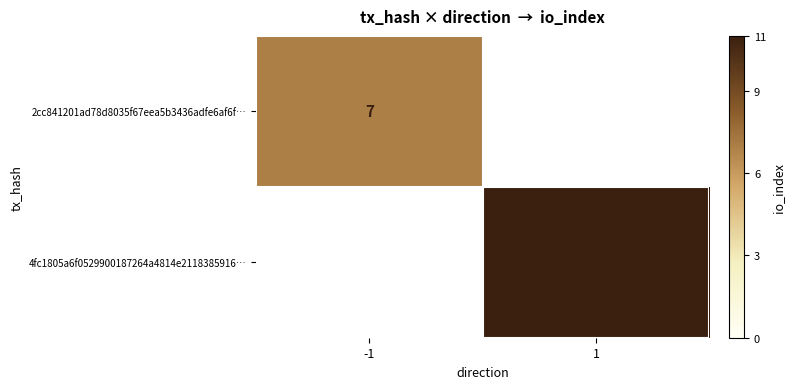

The value of 4fc1805a6f0529900187264a4814e2118385916… at 1 is 17. True or false?

False